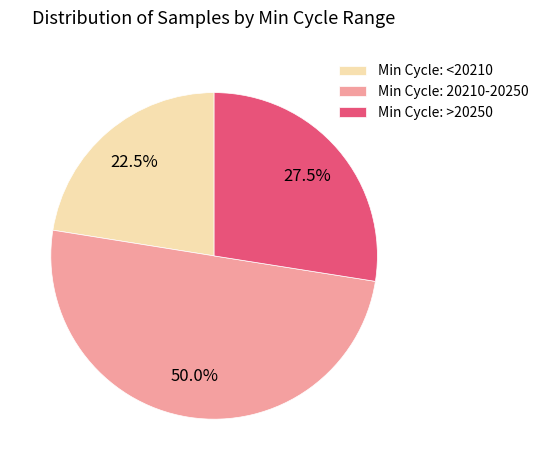

Approximately how many times larger is the value at Min Cycle: <20210 compared to Min Cycle: >20250?

0.8